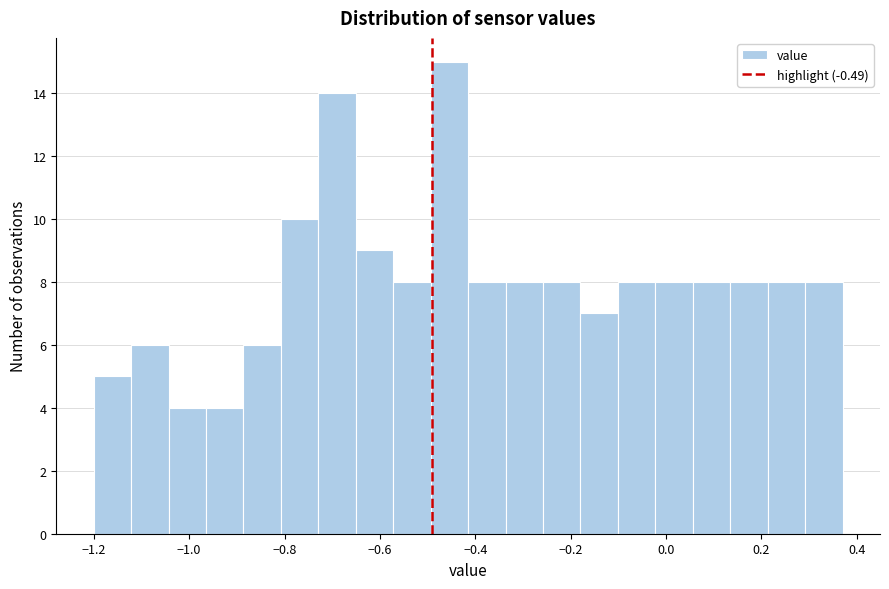

Read against the x-axis, roughly where is the centre of the tallest bar?

-0.46